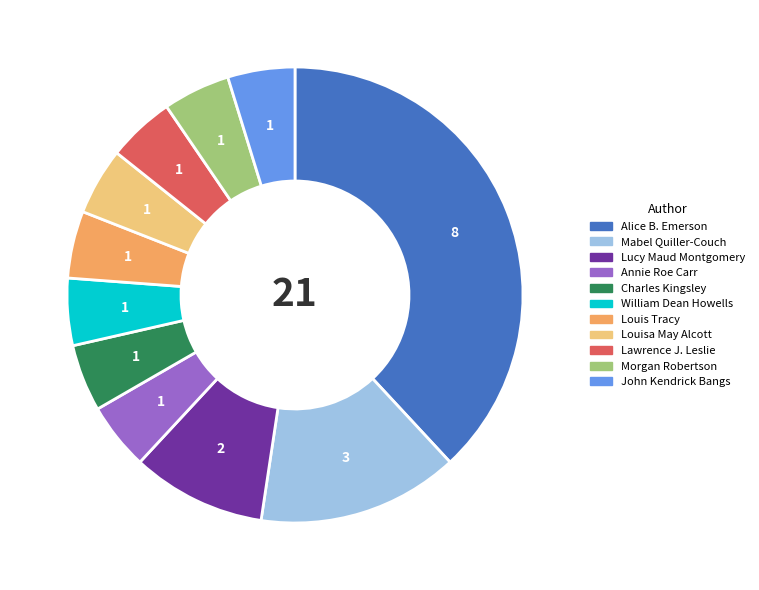

Is the sum of William Dean Howells and Lucy Maud Montgomery greater than half?

No